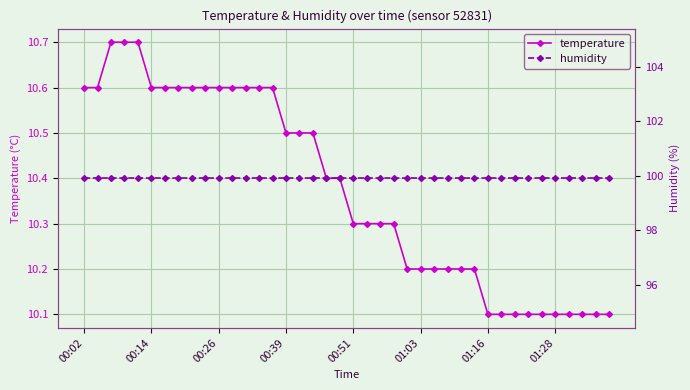

At 33, list the series in order from largest to smallest.

humidity, temperature